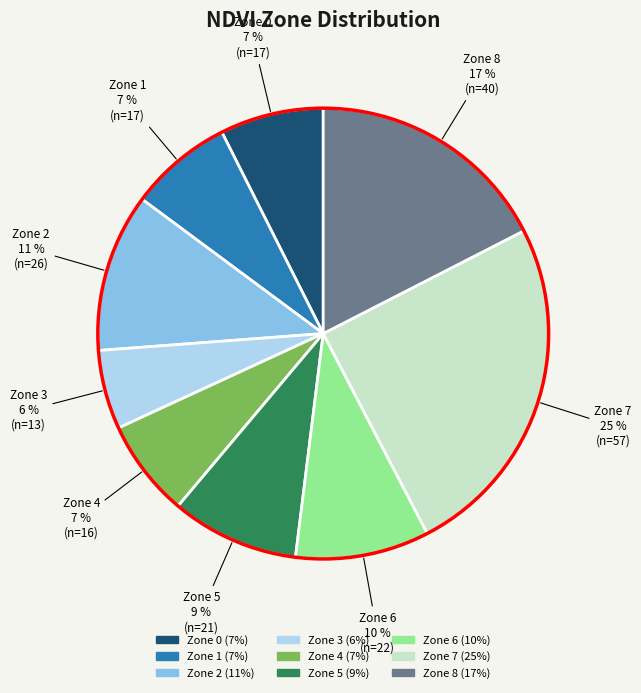

Is it true that Zone 2 is 1% of the pie?

False